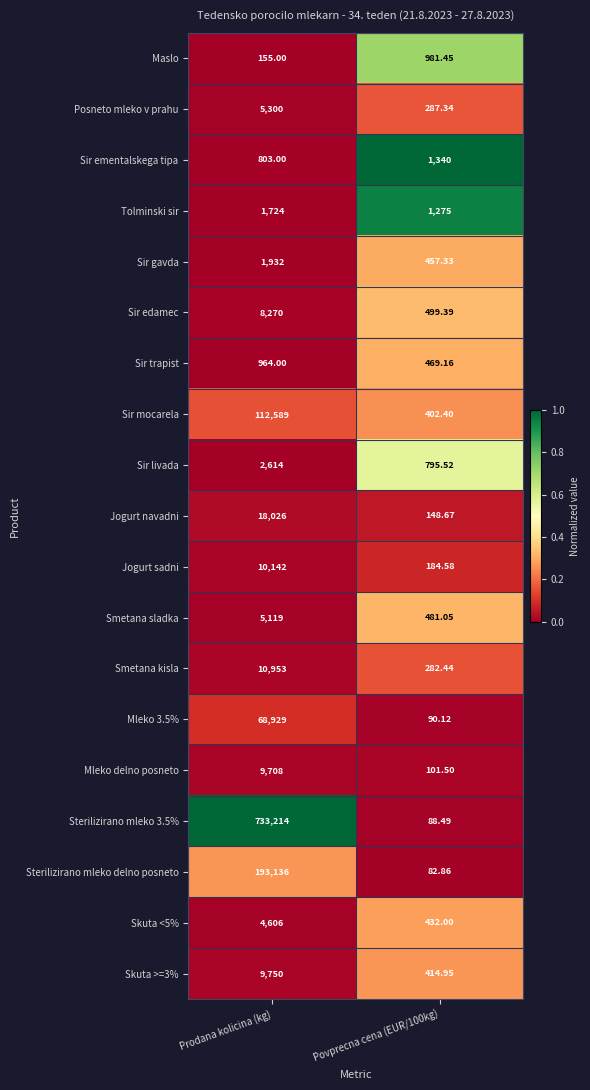

At which category is the sum across all series the highest?

Prodana kolicina (kg)